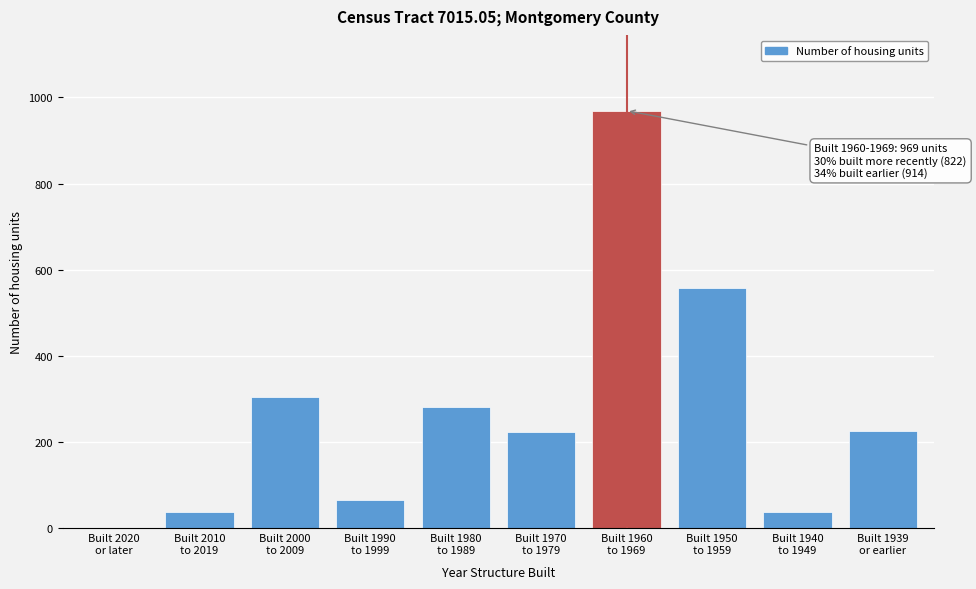

What is the greatest value displayed?

969